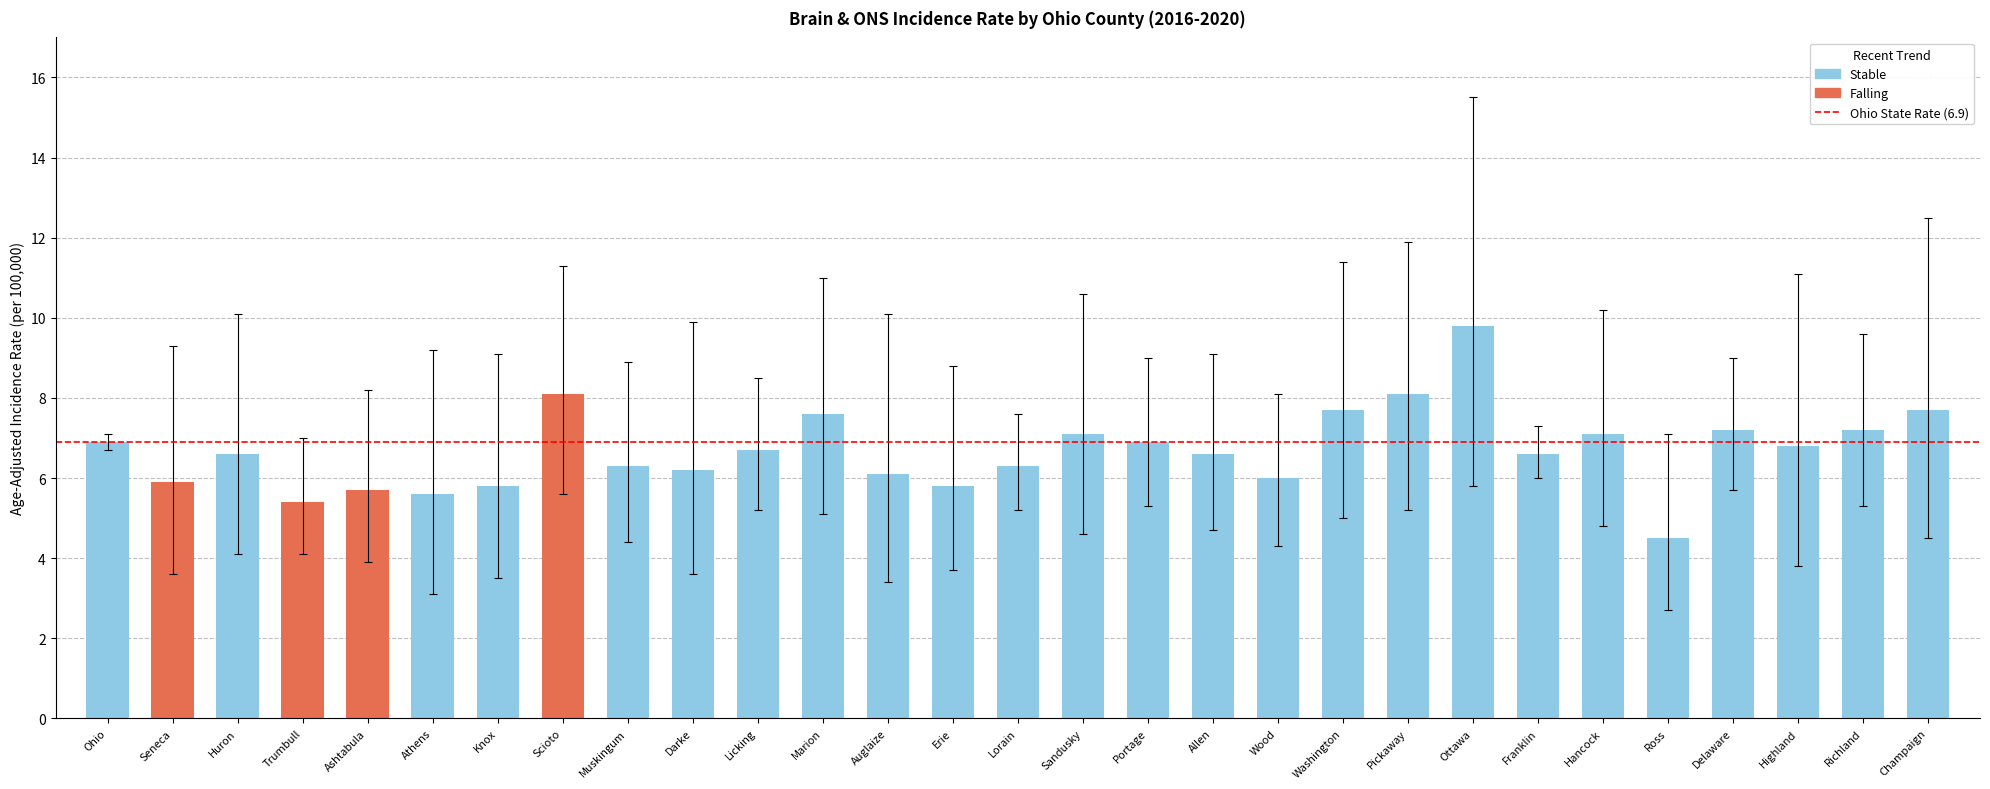

Reading left to right, transcribe all the data shown in this chart.

6.9	5.9	6.6	5.4	5.7	5.6	5.8	8.1	6.3	6.2	6.7	7.6	6.1	5.8	6.3	7.1	6.9	6.6	6.0	7.7	8.1	9.8	6.6	7.1	4.5	7.2	6.8	7.2	7.7